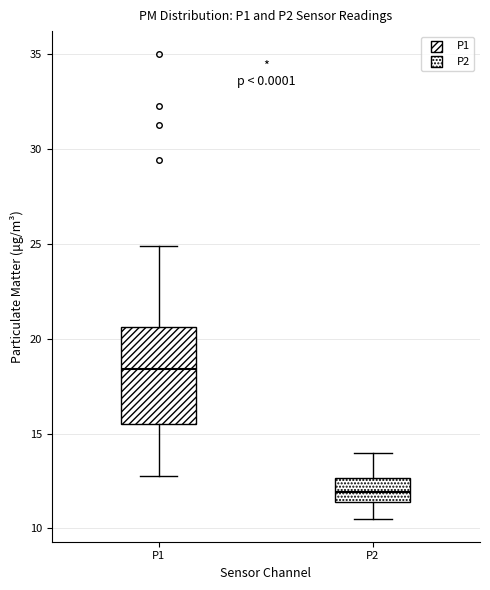

Which box is the tallest, from its lower edge to its upper edge?

P1